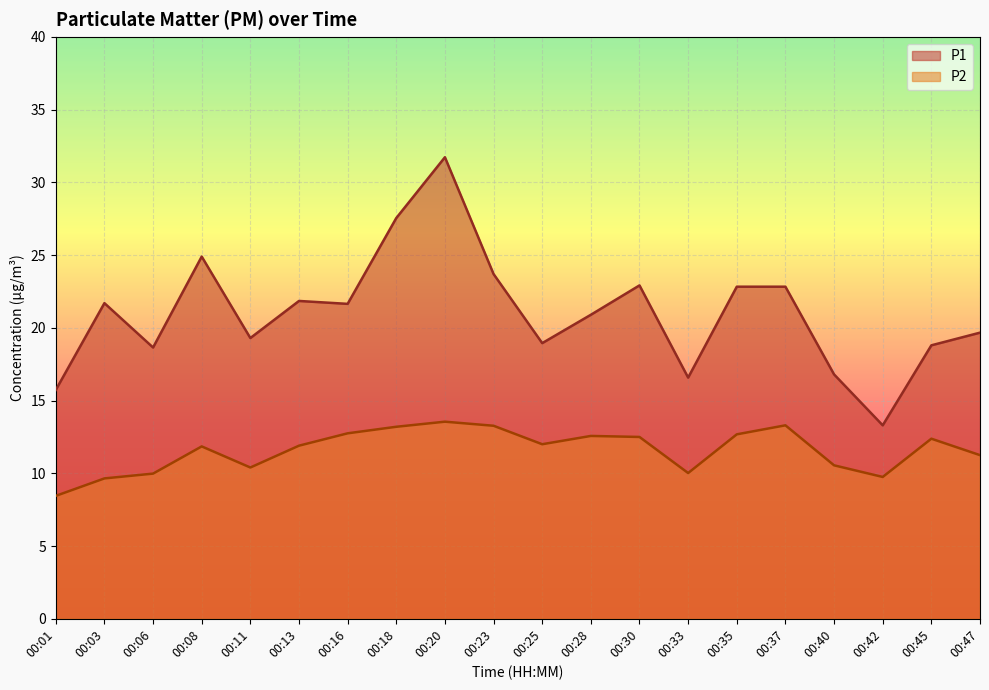

Rank the series by their average value, from lowest to highest.

P2, P1